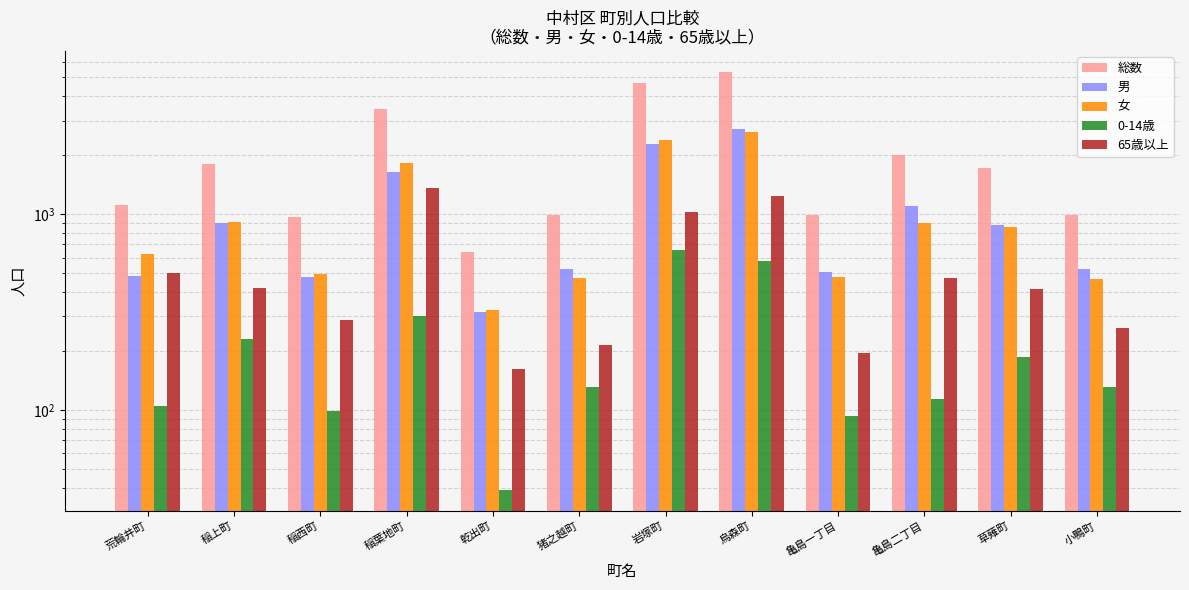

Rank the categories by 女 value from lowest to highest.

乾出町, 小鴨町, 猪之越町, 亀島一丁目, 稲西町, 荒輪井町, 草薙町, 亀島二丁目, 稲上町, 稲葉地町, 岩塚町, 烏森町